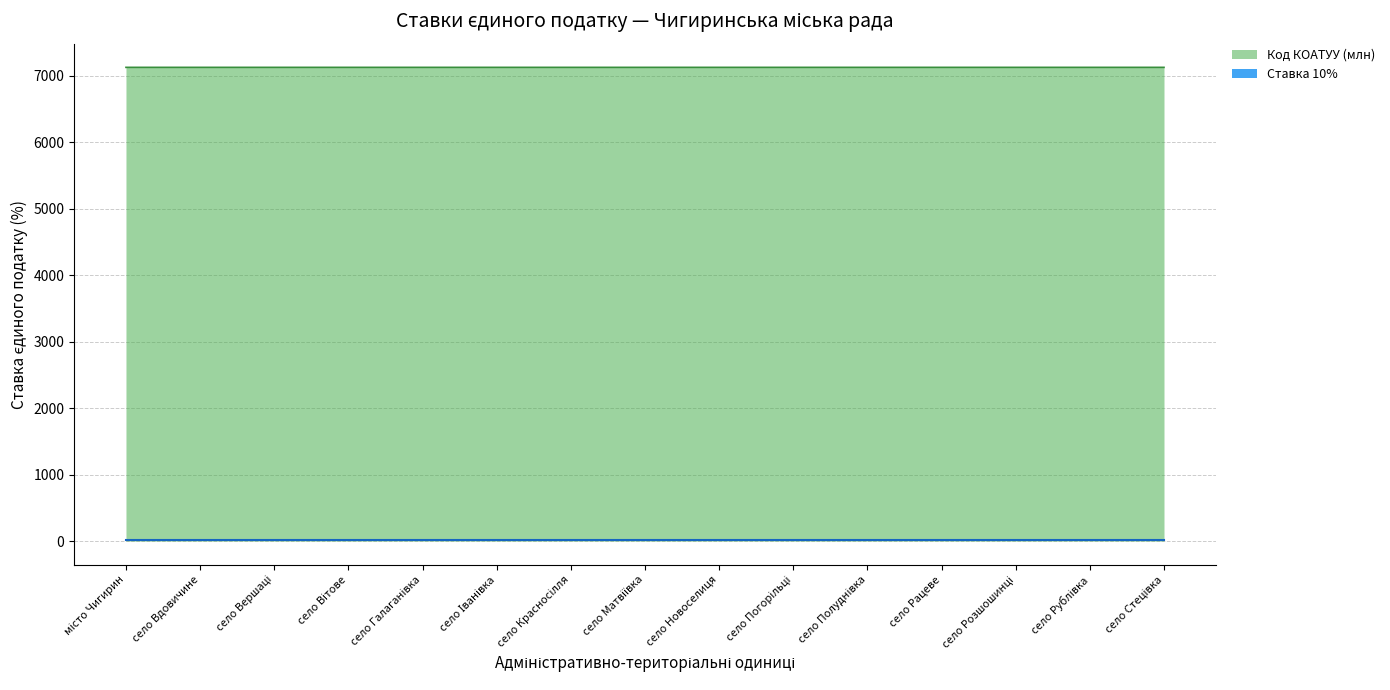

What is the difference between the maximum and minimum values?

0.1